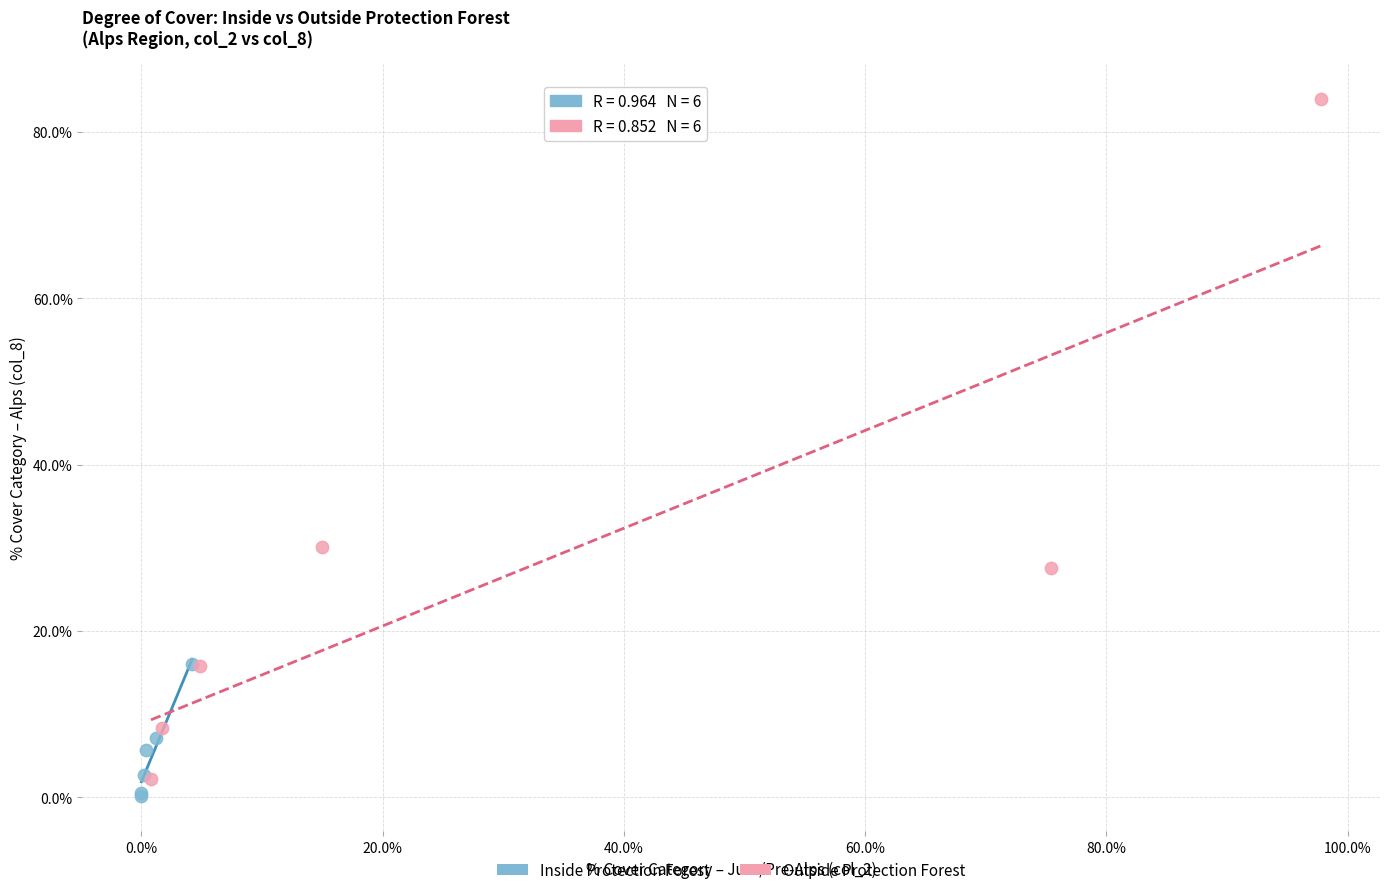

Which series contains the lowest Y value?

Inside Protection Forest